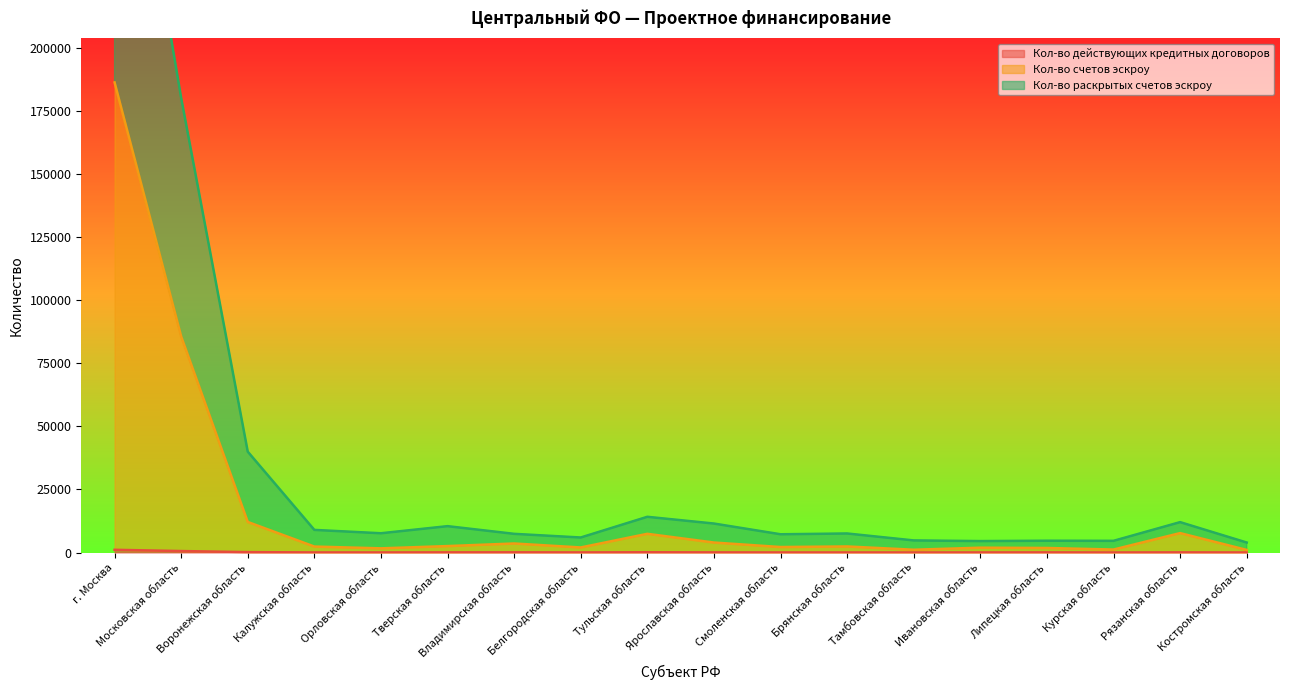

Reading left to right, transcribe all the data shown in this chart.

Кол-во действующих кредитных договоров: г. Москва=1068	Московская область=577	Воронежская область=150	Калужская область=29	Орловская область=24	Тверская область=56	Владимирская область=74	Белгородская область=33	Тульская область=97	Ярославская область=47	Смоленская область=23	Брянская область=22	Тамбовская область=20	Ивановская область=26	Липецкая область=45	Курская область=18	Рязанская область=55	Костромская область=18
Кол-во счетов эскроу: г. Москва=186253	Московская область=85602	Воронежская область=12107	Калужская область=2357	Орловская область=1650	Тверская область=2549	Владимирская область=3571	Белгородская область=2002	Тульская область=7407	Ярославская область=3955	Смоленская область=2169	Брянская область=2399	Тамбовская область=1100	Ивановская область=1911	Липецкая область=1798	Курская область=1175	Рязанская область=7693	Костромская область=1030
Кол-во раскрытых счетов эскроу: г. Москва=336530	Московская область=180112	Воронежская область=39952	Калужская область=8954	Орловская область=7623	Тверская область=10440	Владимирская область=7394	Белгородская область=5944	Тульская область=14146	Ярославская область=11474	Смоленская область=7224	Брянская область=7535	Тамбовская область=4785	Ивановская область=4523	Липецкая область=4670	Курская область=4623	Рязанская область=12030	Костромская область=3954